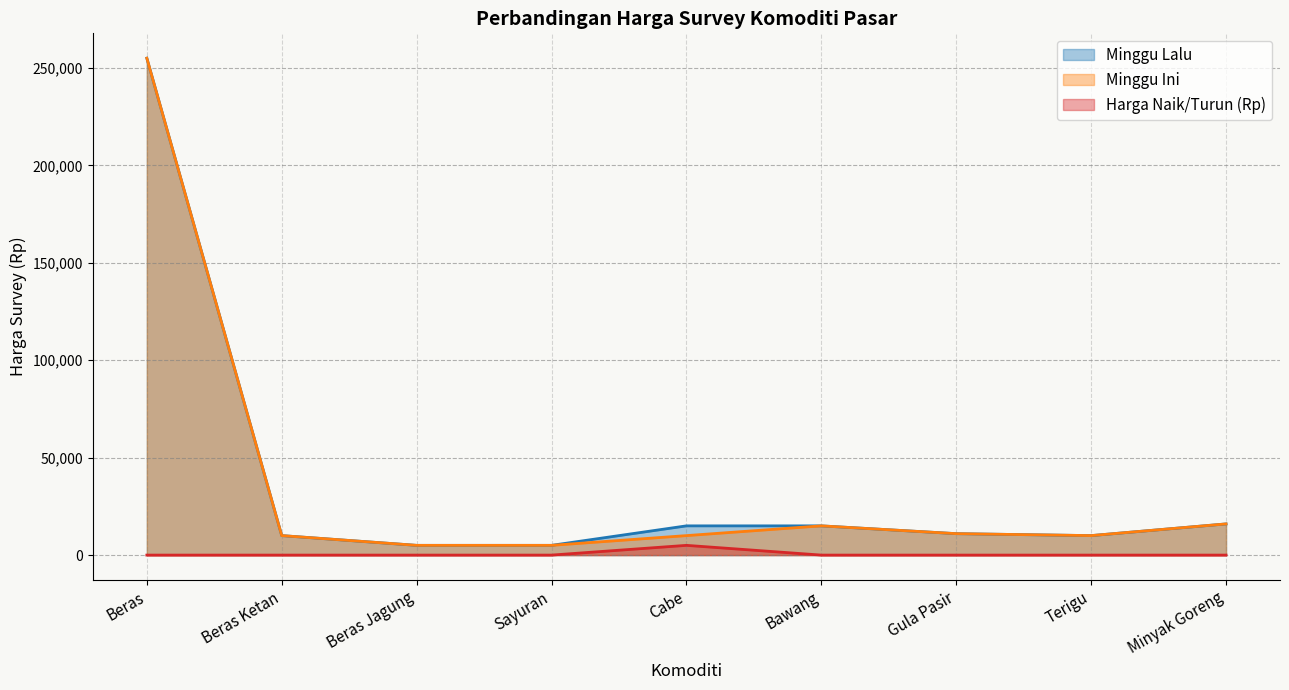

What is the total value across all series at Bawang?

30000